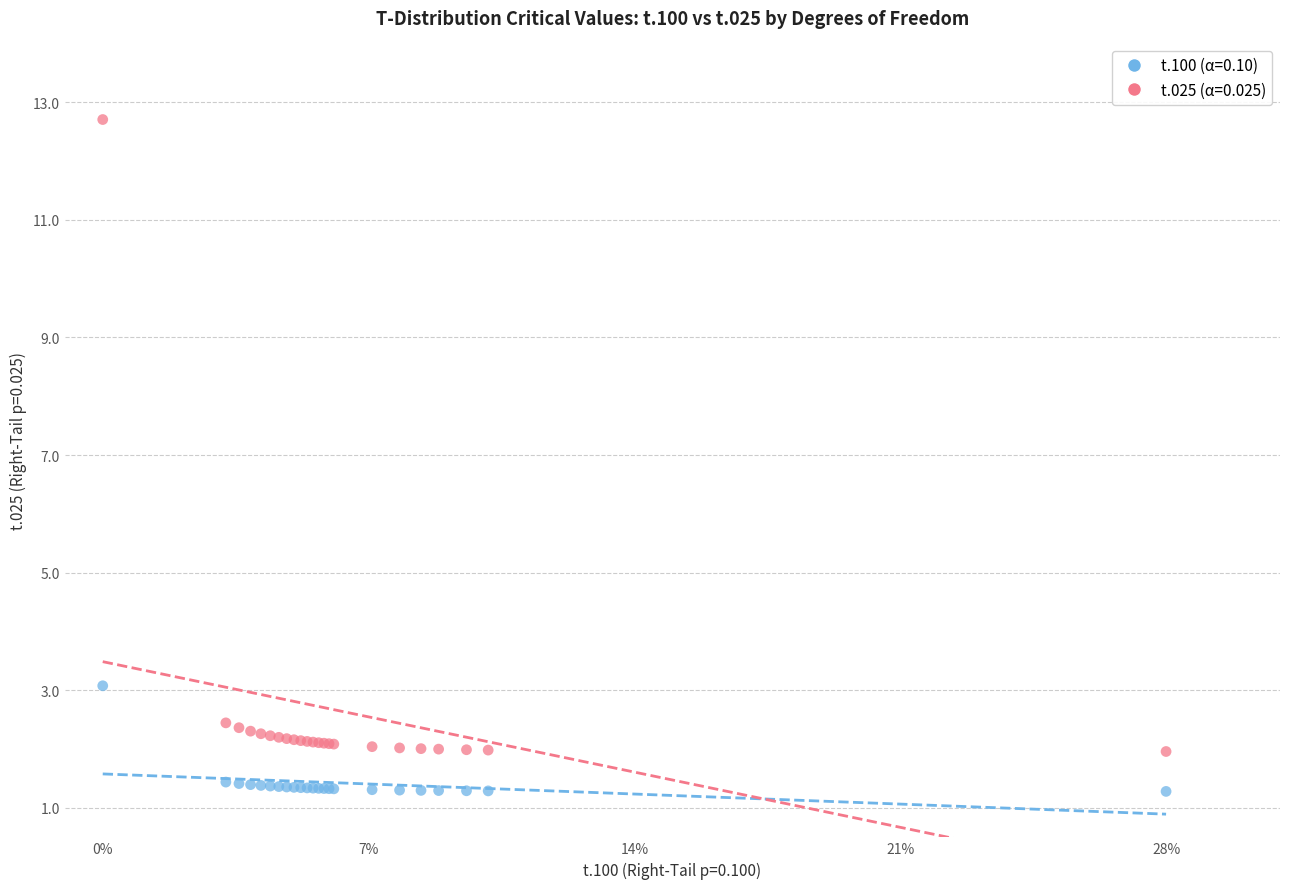

Which series reaches the maximum Y coordinate?

t.025 (α=0.025)